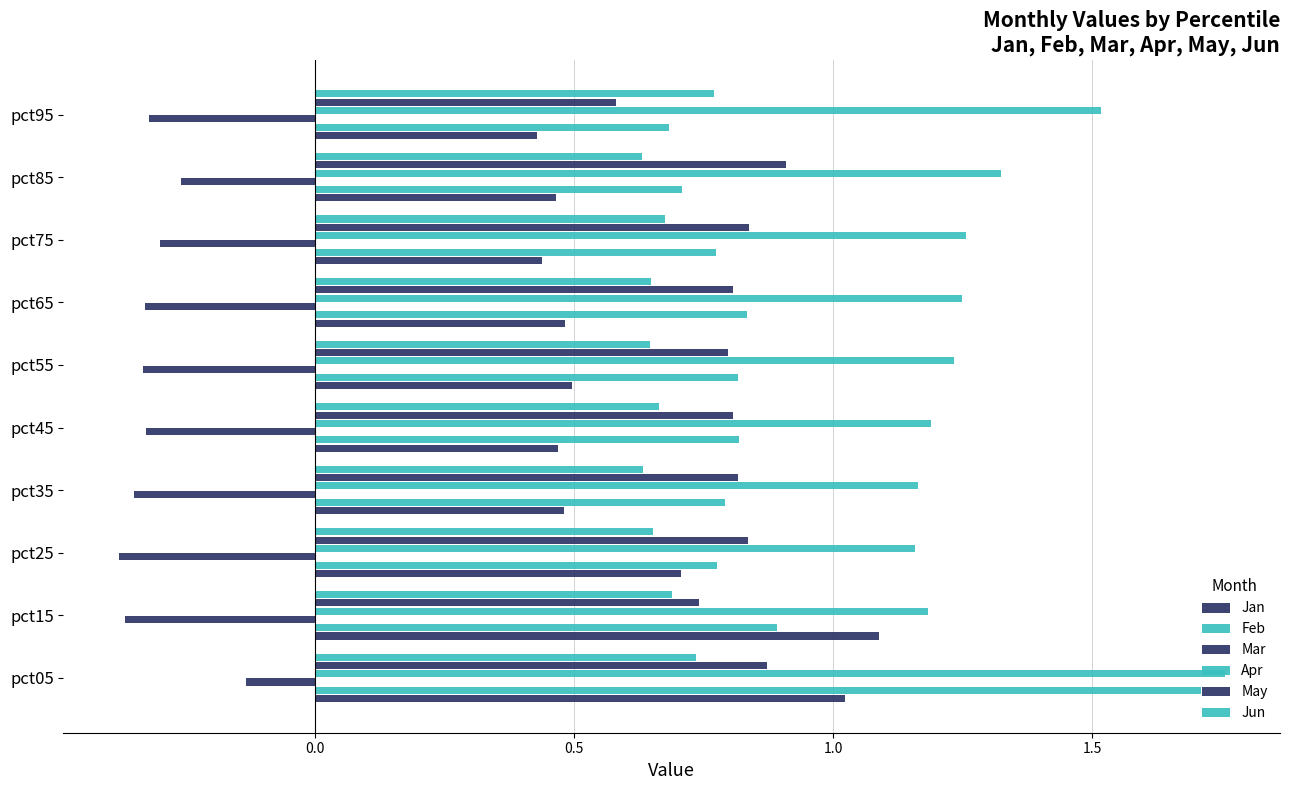

How many series are shown in this chart?

6